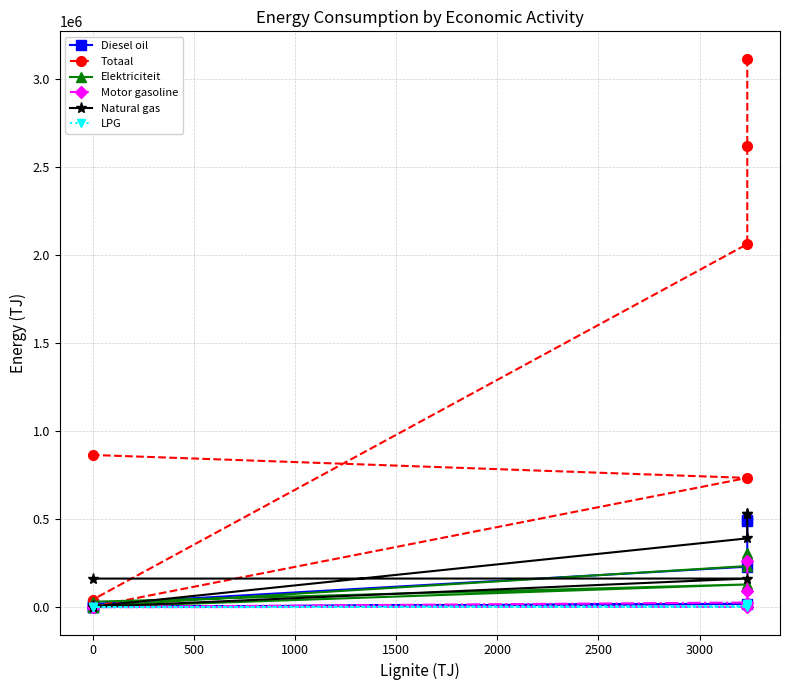

Reading left to right, extract all data points from this chart.

Diesel oil: 496794.8	486787.6	229573.2	17862.3	2369.5	898.0	18595.1	1449.1
Totaal: 3115927.3	2617705.4	2062773.3	41846.9	2392.5	2324.6	734067.9	864432.9
Elektriciteit: 308489.1	295183.5	233255.9	5003.1	13.4	253.5	128684.8	30466.2
Motor gasoline: 262811.0	92996.7	25983.1	747.3	0.0	49.9	1586.5	96.7
Natural gas: 528027.8	528027.8	390463.0	3593.9	8.9	902.4	162228.1	161957.4
LPG: 18395.5	18395.5	5212.3	33.7	0.0	3.7	2347.8	1.9